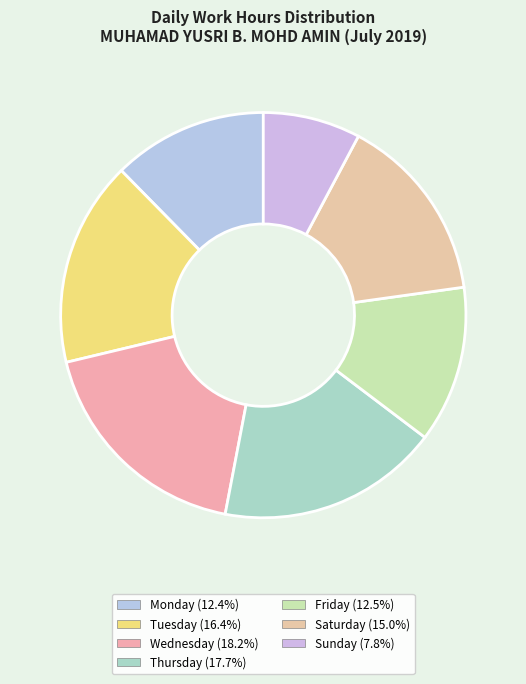

Which category has the smallest portion of the pie?

7-Sun